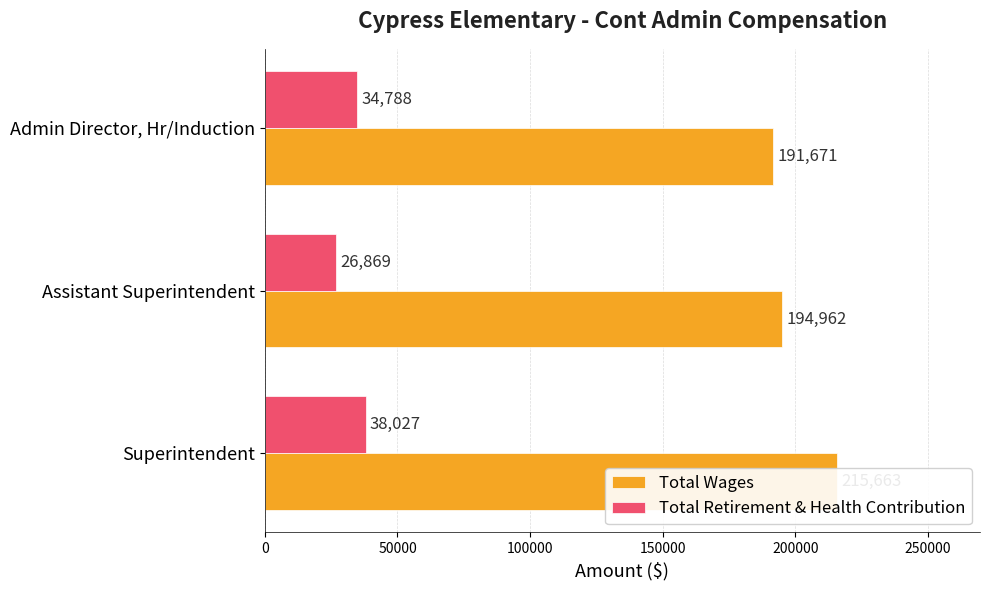

What is the sum of all Total Wages values?

602296